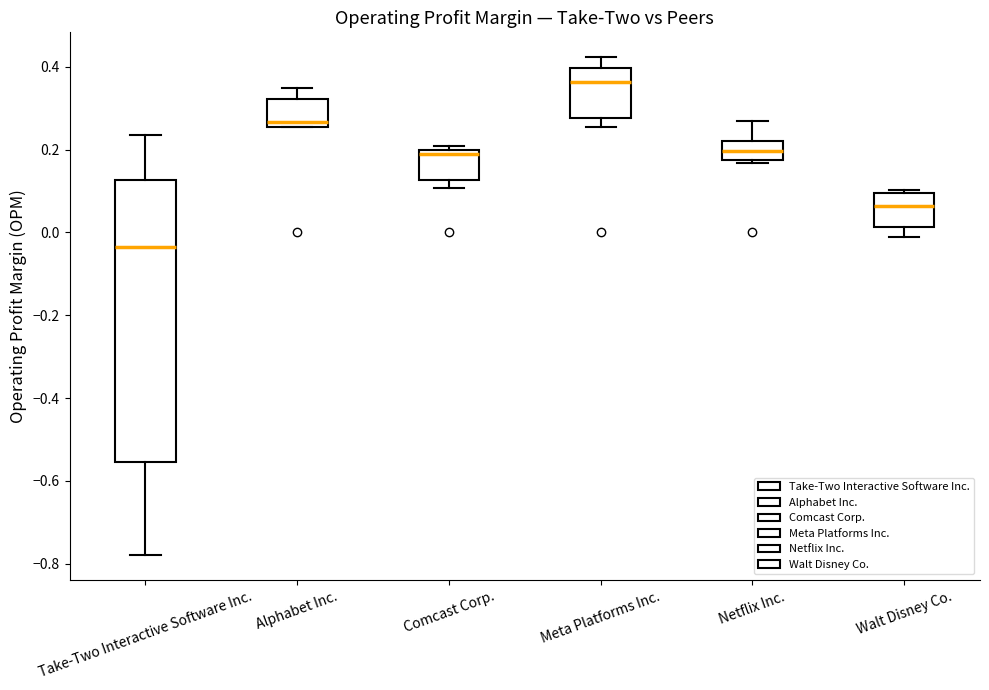

Which box has the lowest median line?

Take-Two Interactive Software Inc.